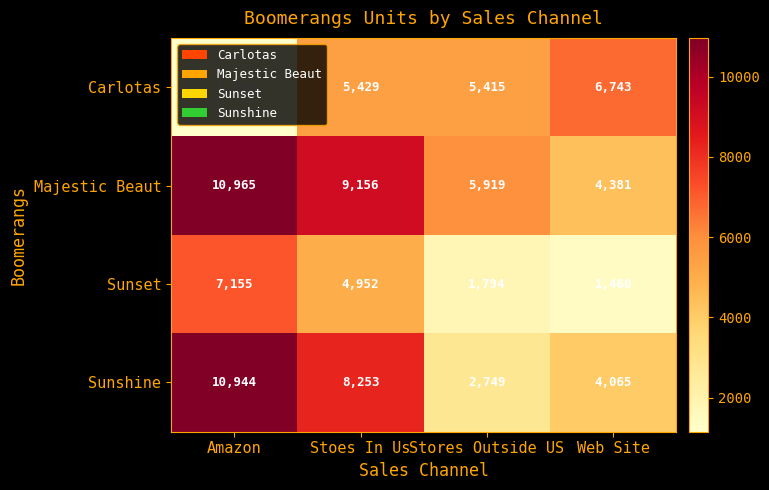

Is it true that Sunset equals 1794 at Stores Outside US?

True